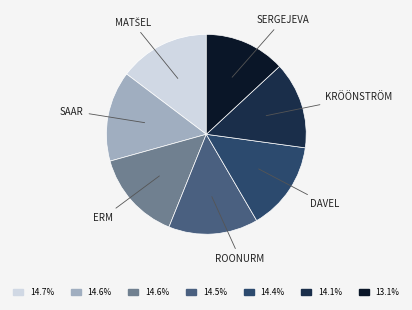

Does any single category account for the majority?

No